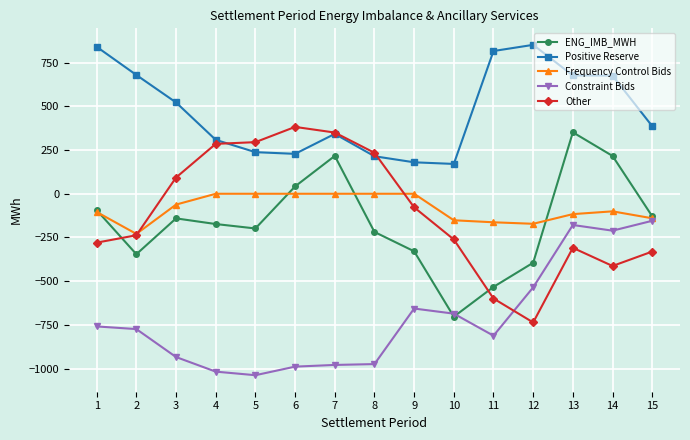

What is the average value of the Other series?

-106.9